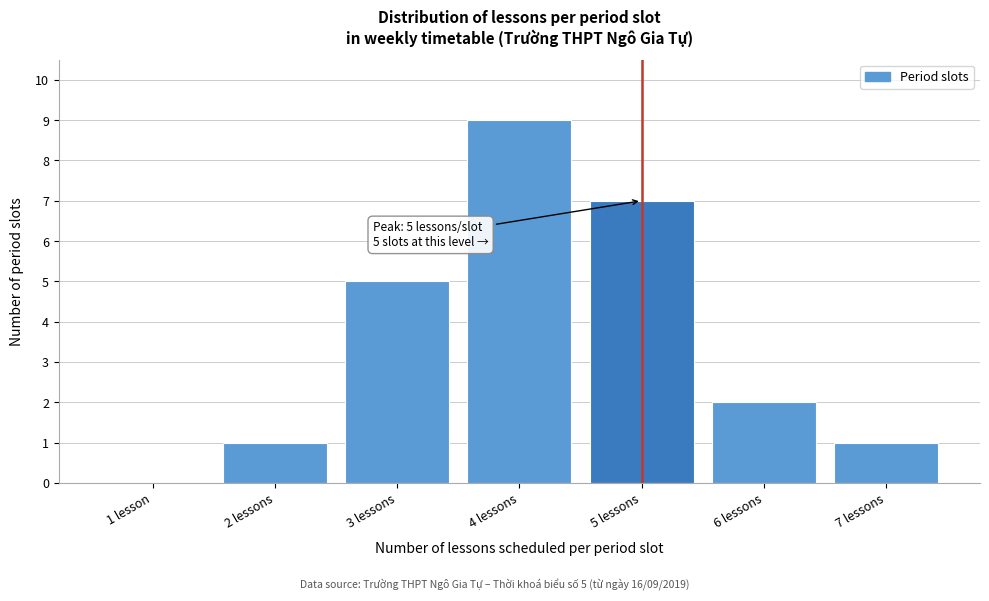

Reading left to right, transcribe all the data shown in this chart.

1 lesson=0	2 lessons=1	3 lessons=5	4 lessons=9	5 lessons=7	6 lessons=2	7 lessons=1